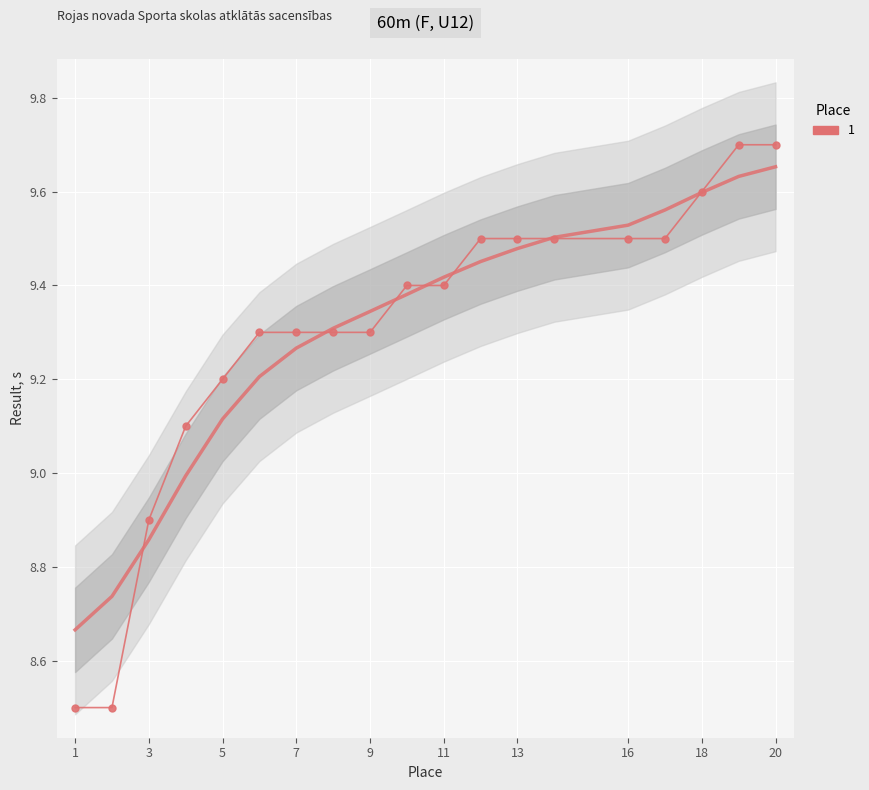

Reading left to right, transcribe all the data shown in this chart.

1=8.5	2=8.5	3=8.9	4=9.1	5=9.2	6=9.3	7=9.3	8=9.3	9=9.3	10=9.4	11=9.4	12=9.5	13=9.5	14=9.5	16=9.5	17=9.5	18=9.6	19=9.7	20=9.7